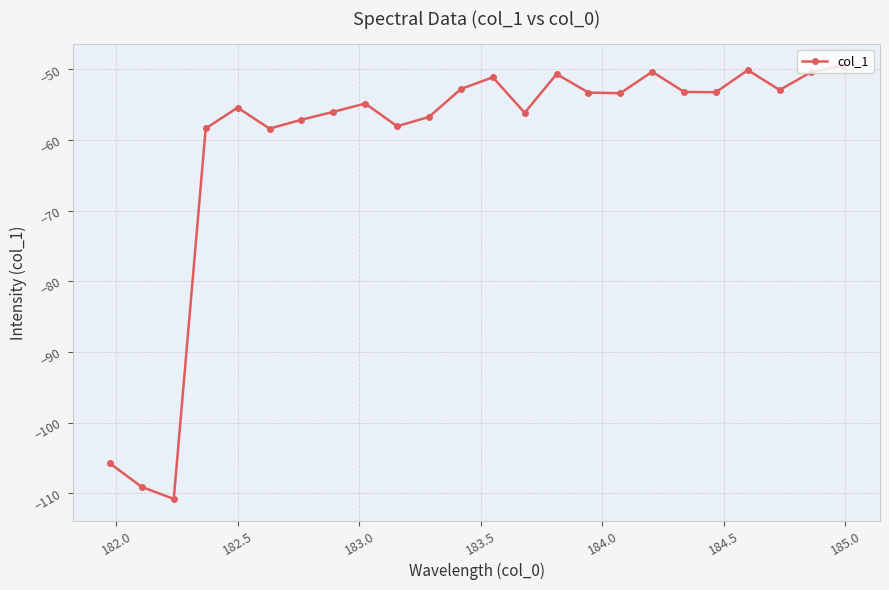

How many categories are shown in the chart?

24